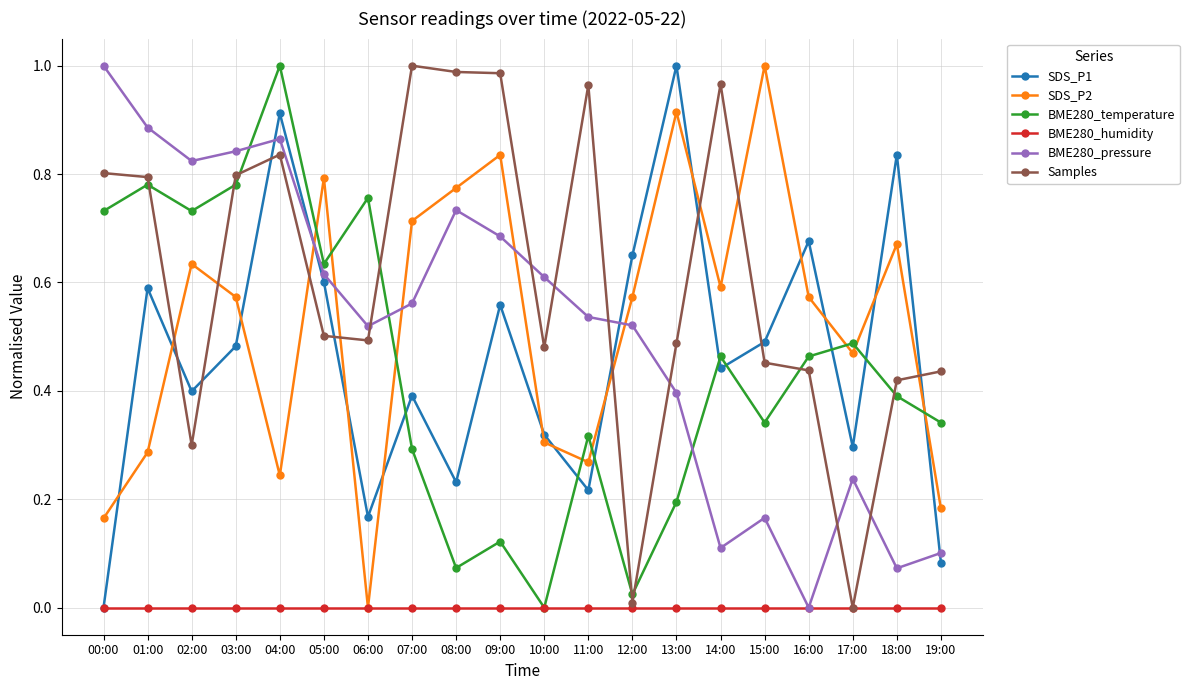

Where is SDS_P2 nearest to the value 0?

06:00